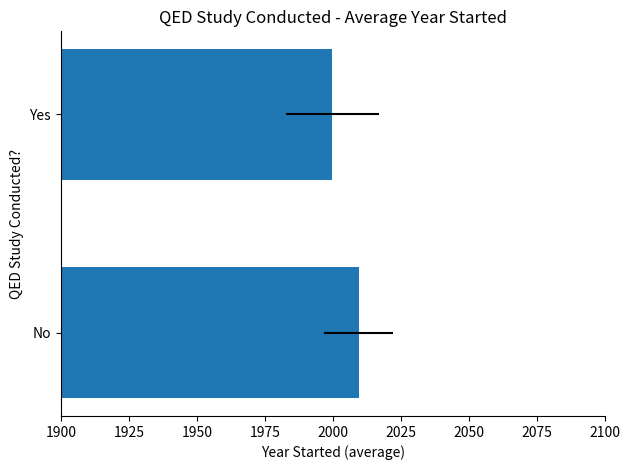

What is the sum of the values at No and Yes?

4009.4